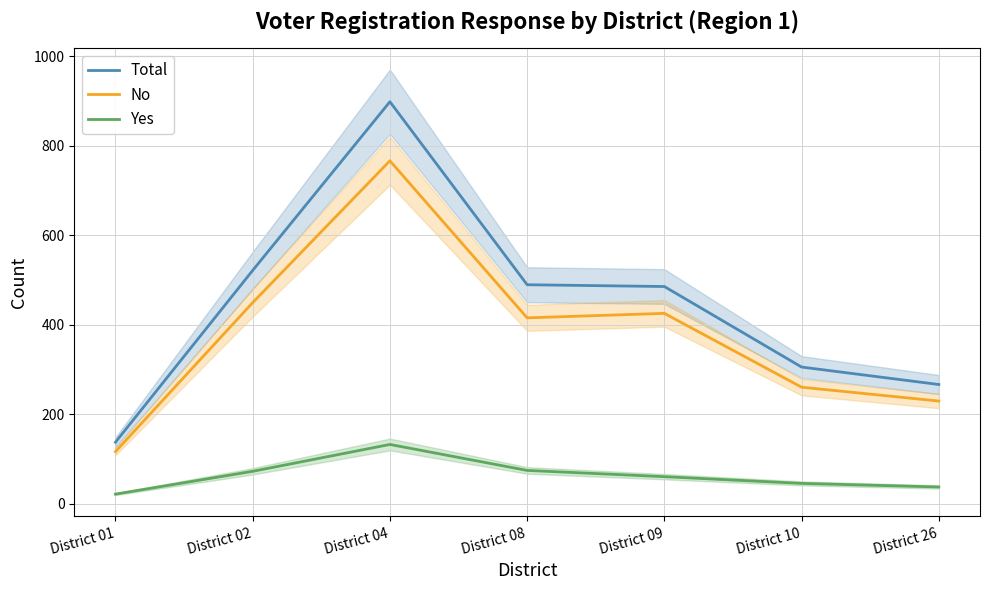

True or false: Total and Yes cross at least once.

False